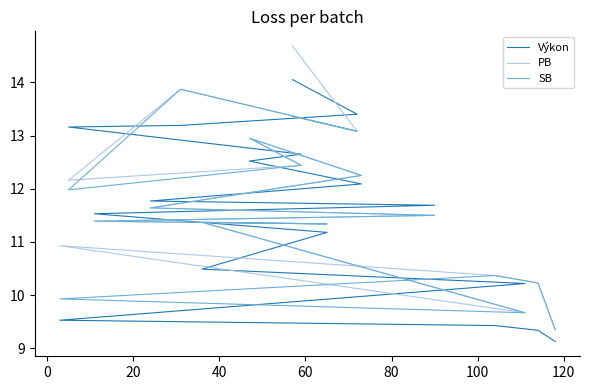

What is the minimum value shown in the chart?

9.1